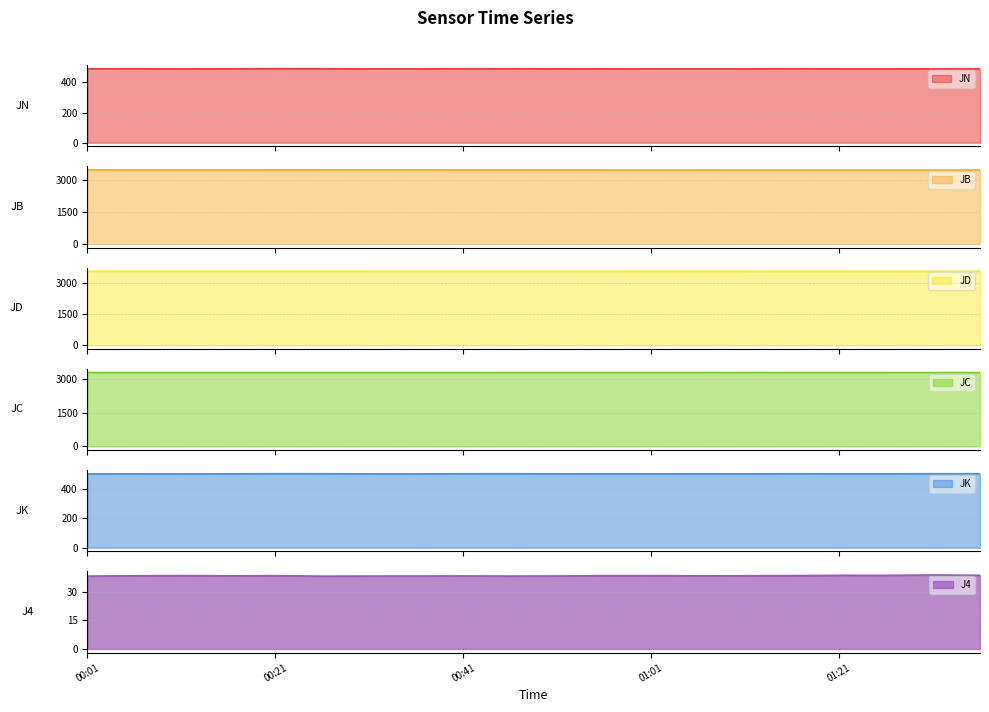

At how many categories does at least one series exceed 1292?

20